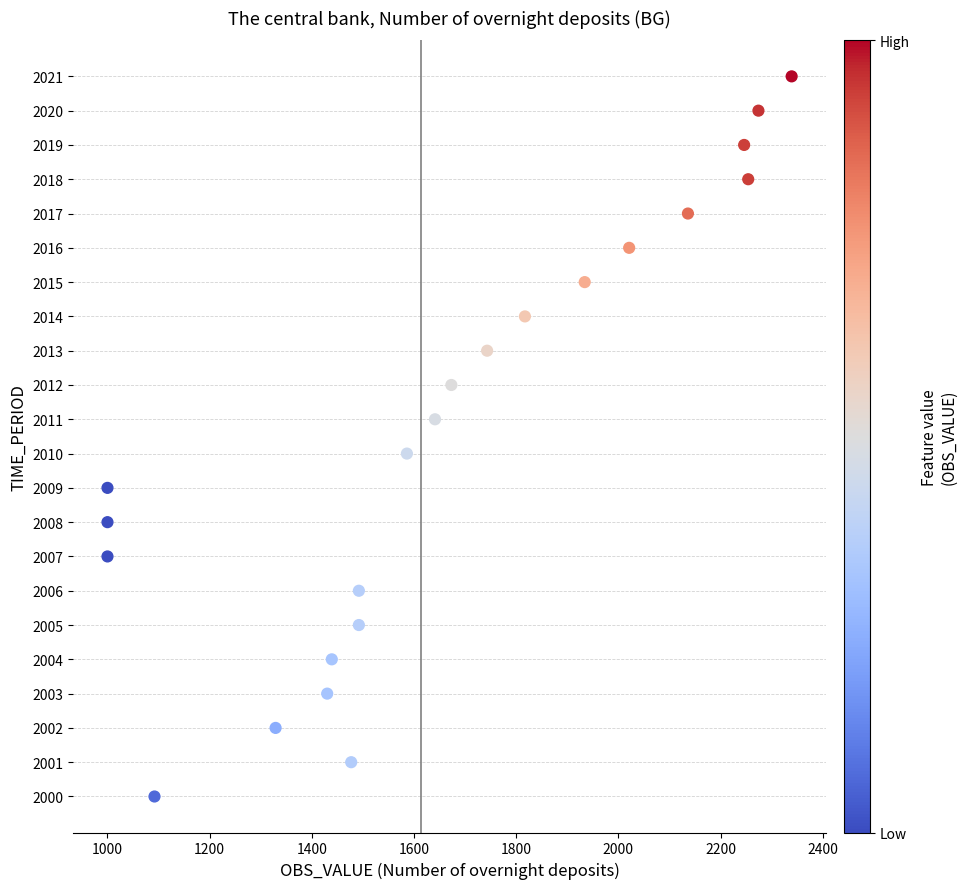

What is the range of X values (max minus min)?

1339